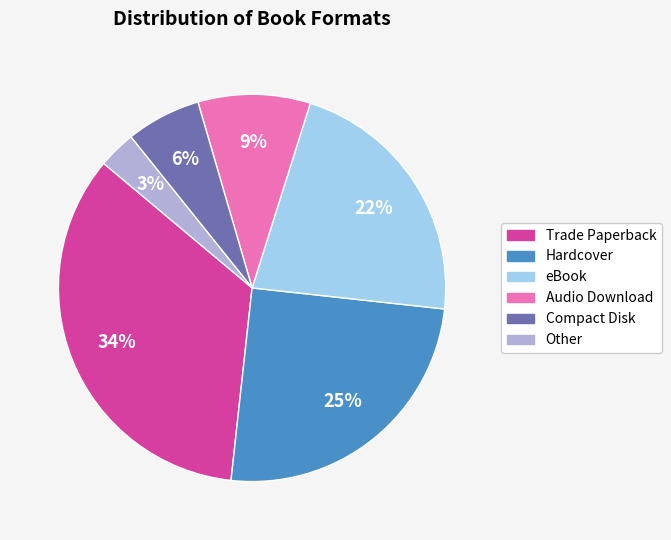

Is it true that Hardcover is 36% of the pie?

False